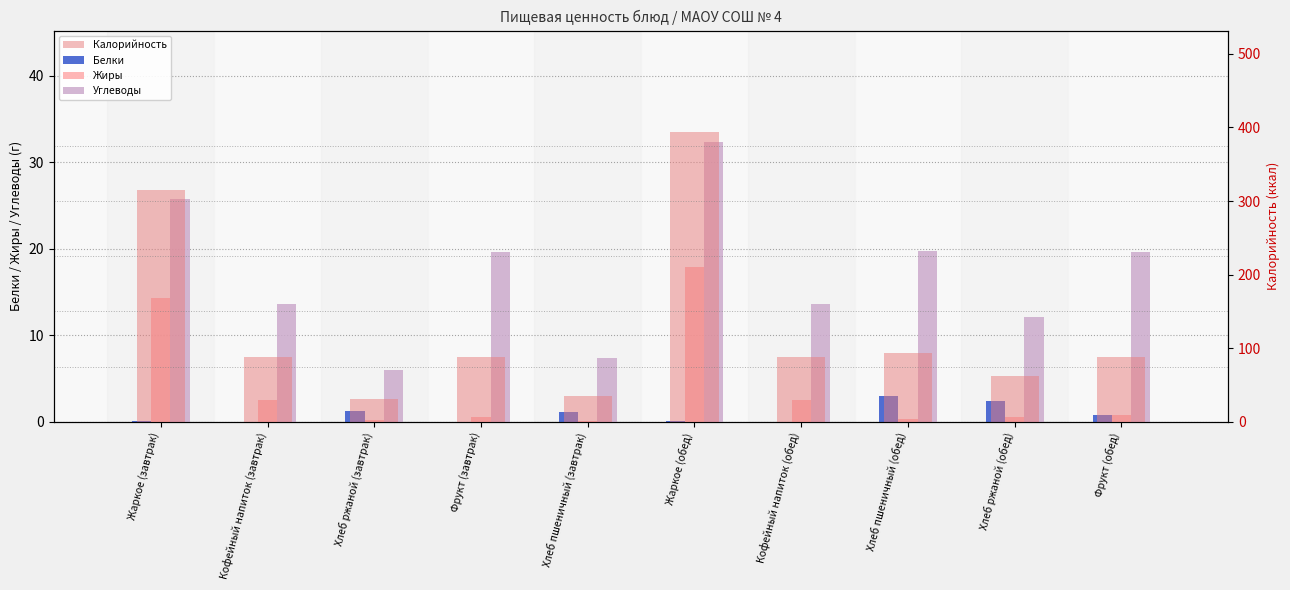

What is the label of the 2nd bar from the left?

Кофейный напиток (завтрак)